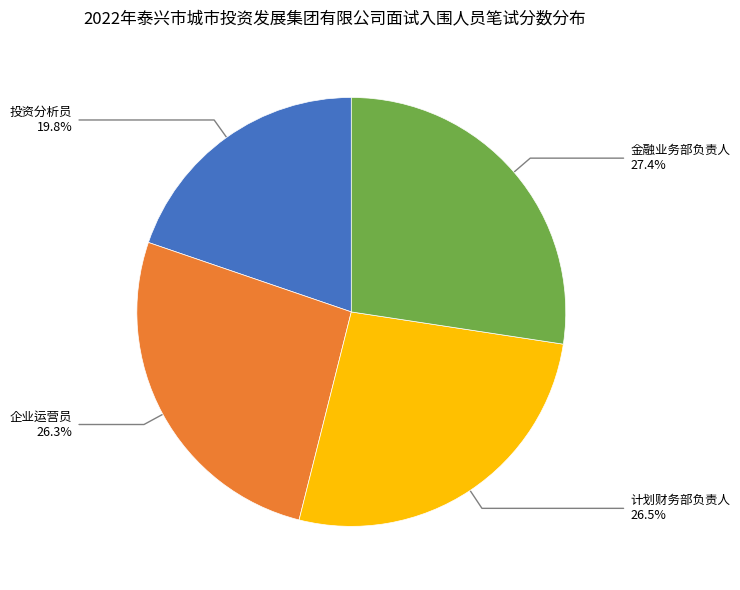

Is there any slice that represents more than half of the pie?

No